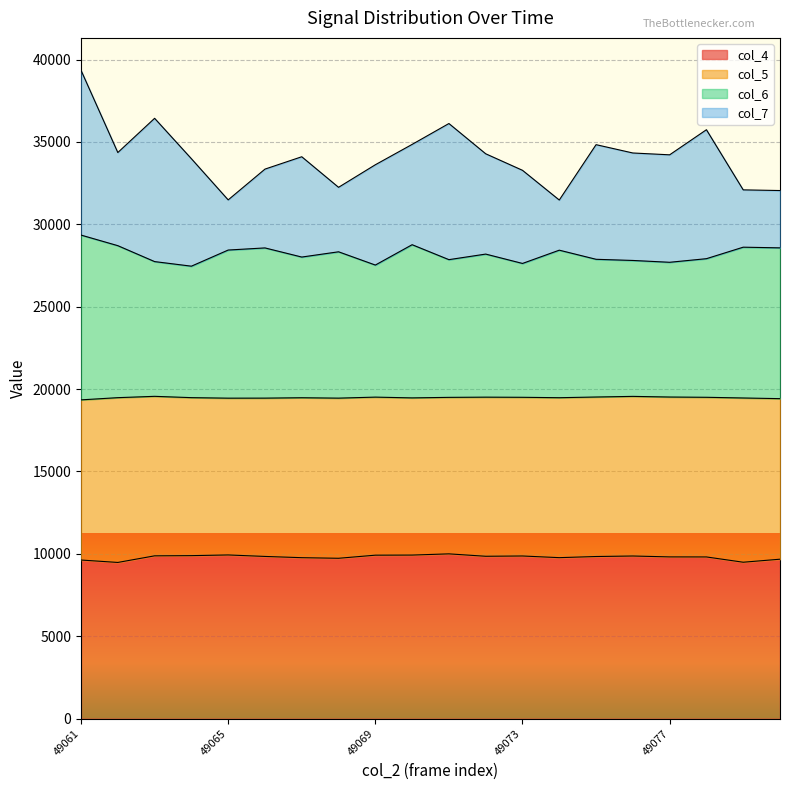

What is the smallest value displayed?

9479.4